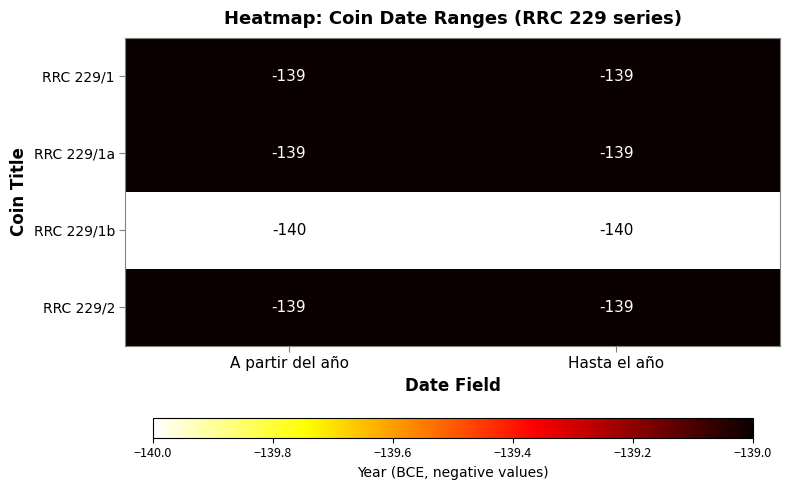

What is the total value across all series at A partir del año?

-557